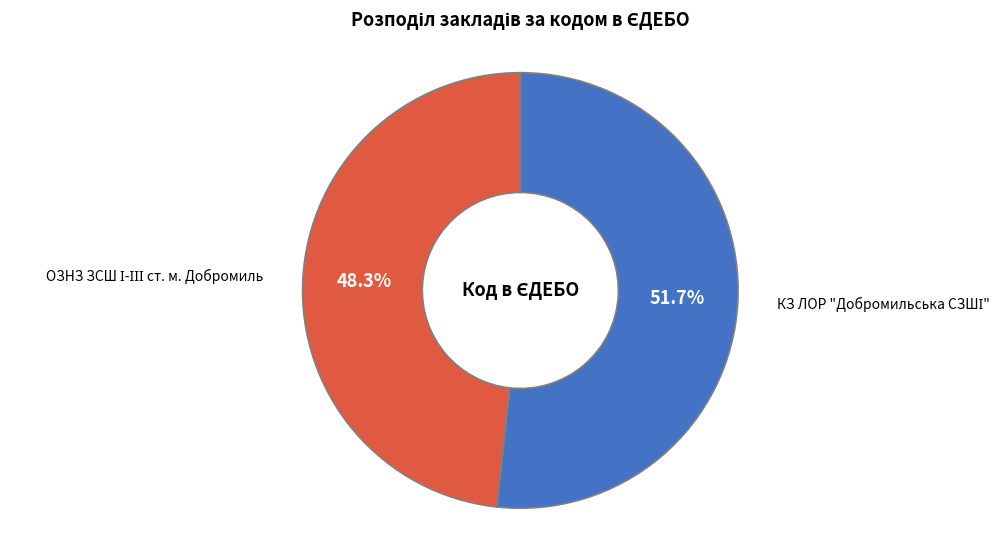

Does any single category account for the majority?

Yes